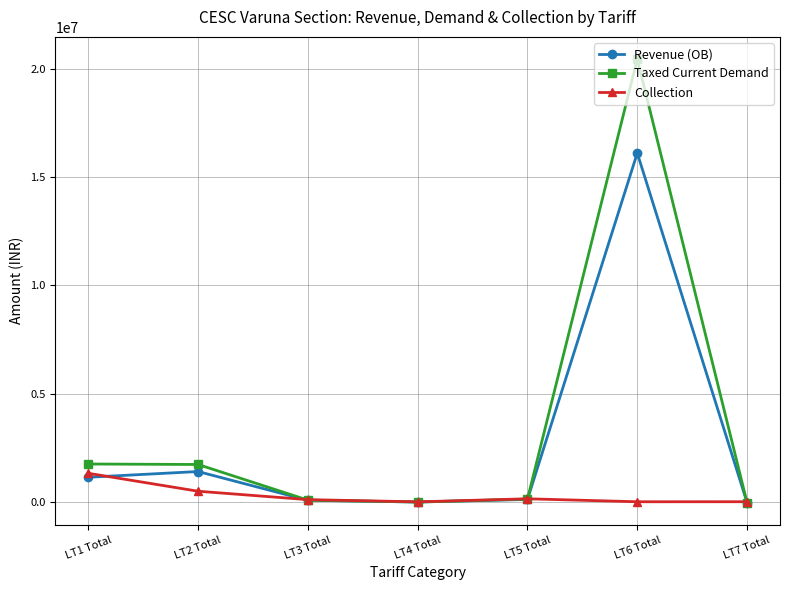

Read the Collection value at LT2 Total.

498443.5